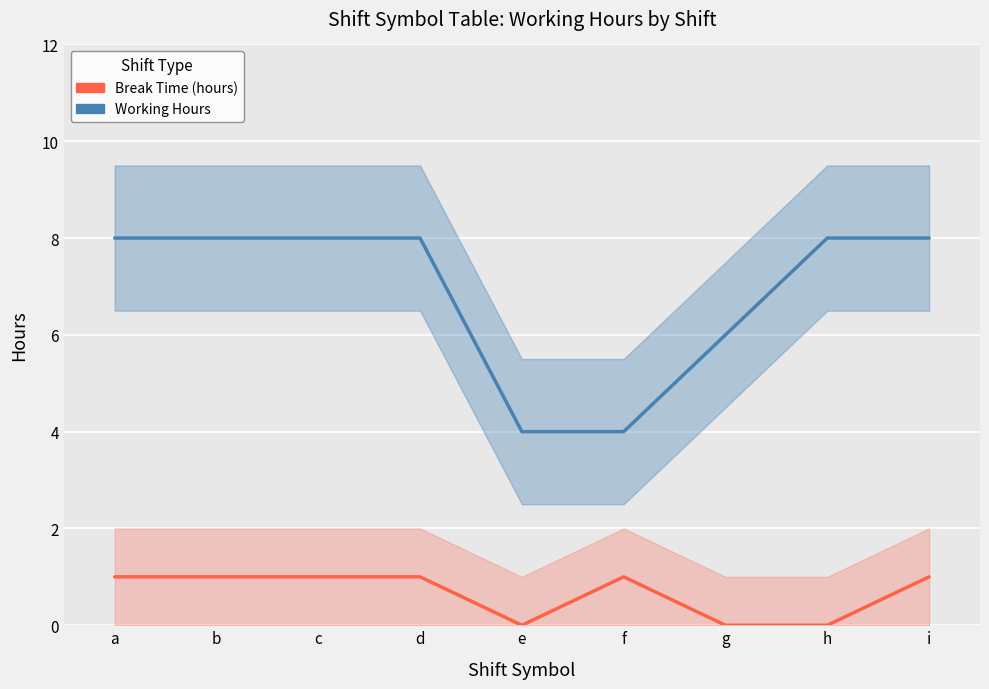

What is the difference between the maximum and minimum values in the Working Hours series?

4.0